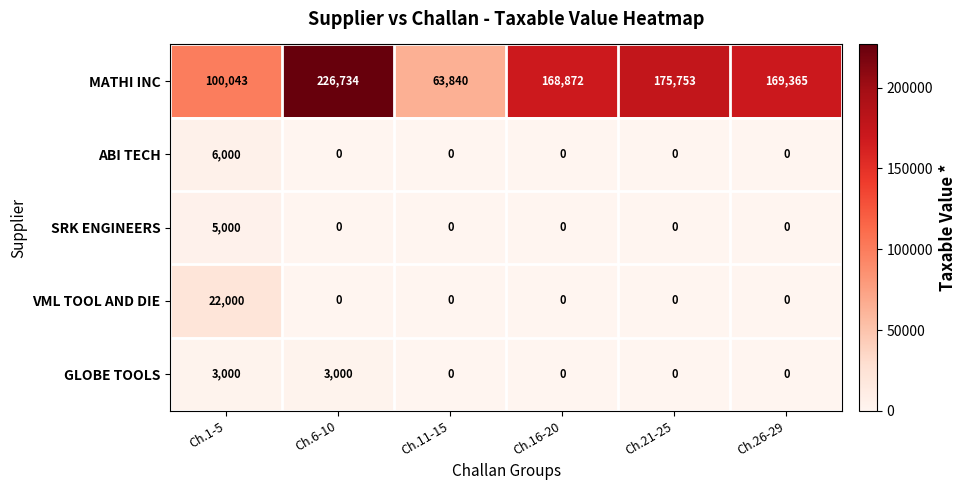

Reading left to right, extract all data points from this chart.

MATHI INC: 100043	226734	63840	168872	175753	169365
ABI TECH: 6000	0	0	0	0	0
SRK ENGINEERS: 5000	0	0	0	0	0
VML TOOL AND DIE: 22000	0	0	0	0	0
GLOBE TOOLS: 3000	3000	0	0	0	0